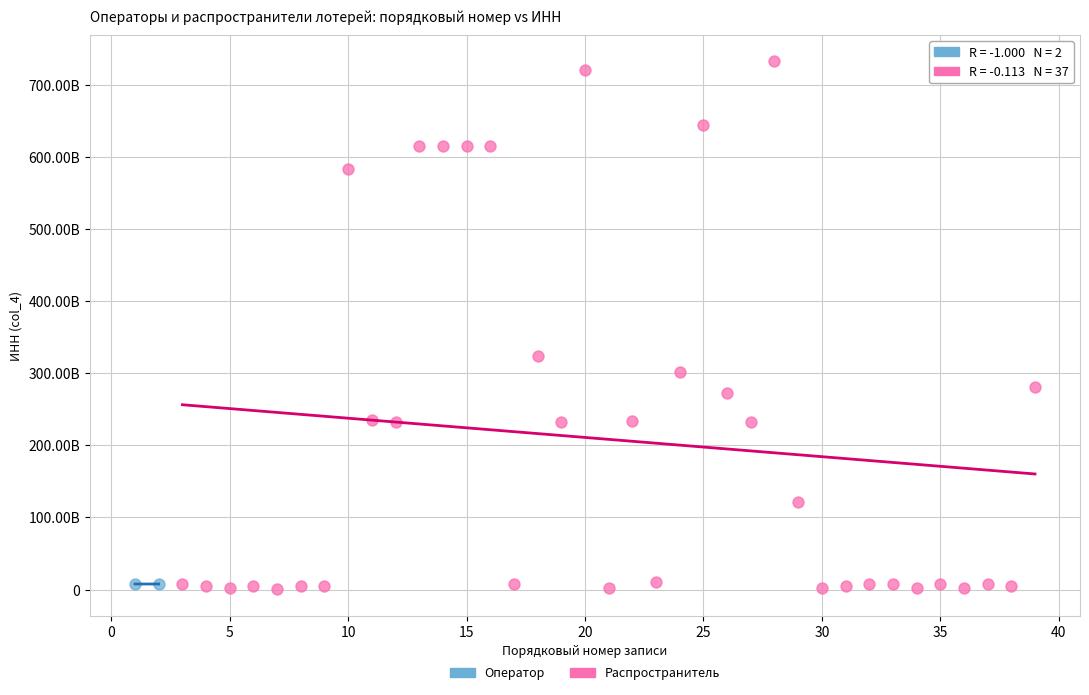

Which series has the widest spread of Y values?

Распространитель